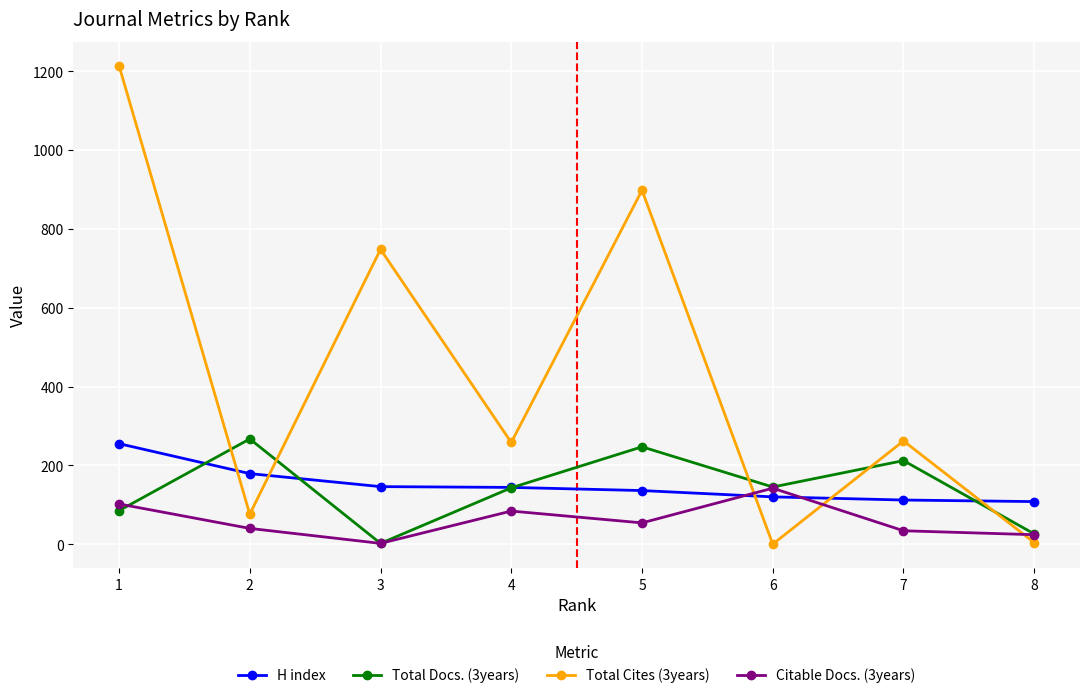

What is the spread (max minus min) of values at 6?

145